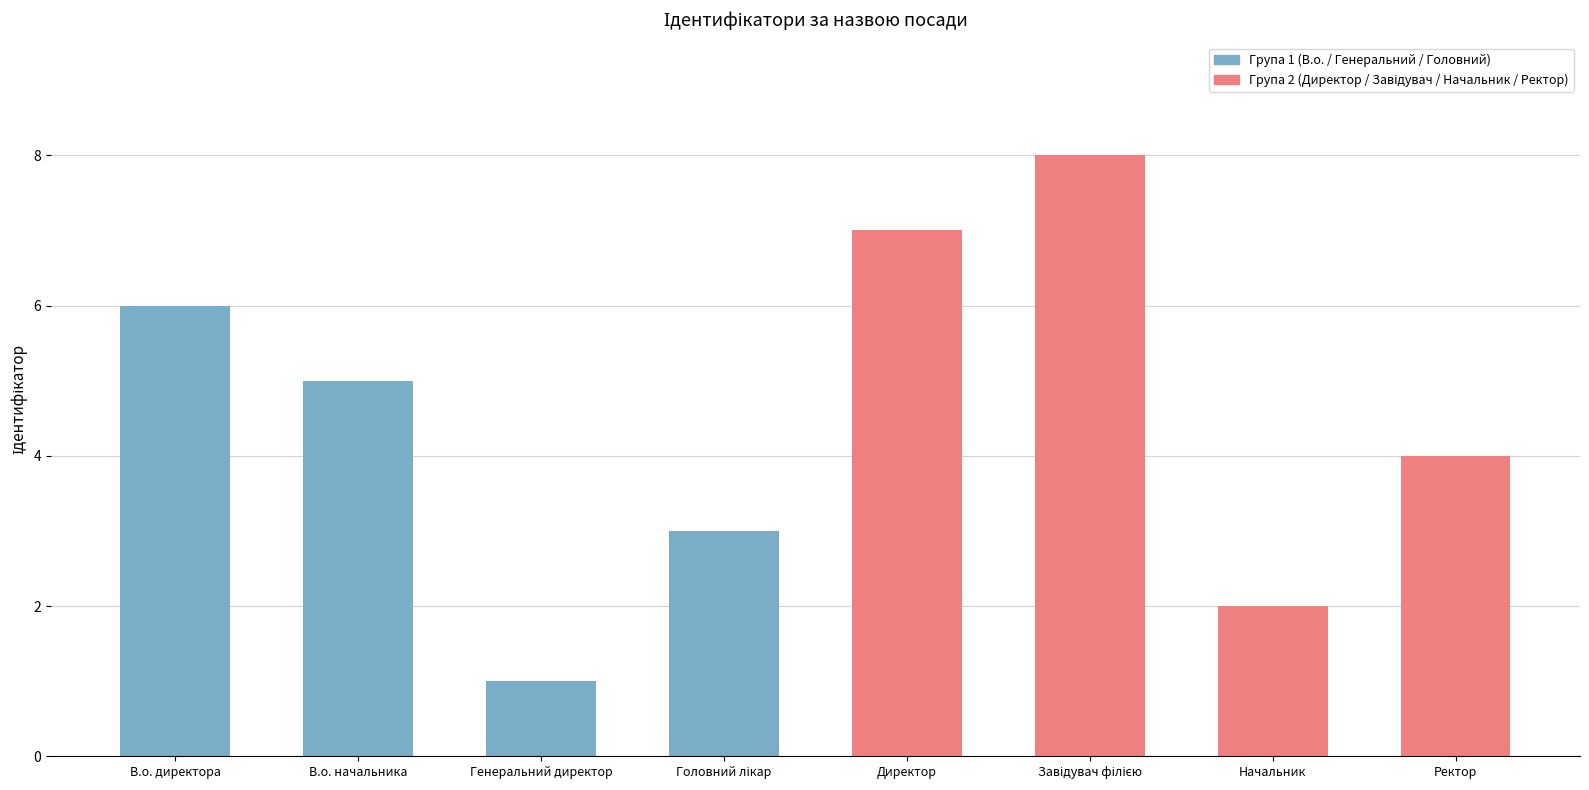

What is the sum of the values at Ректор and Начальник?

6